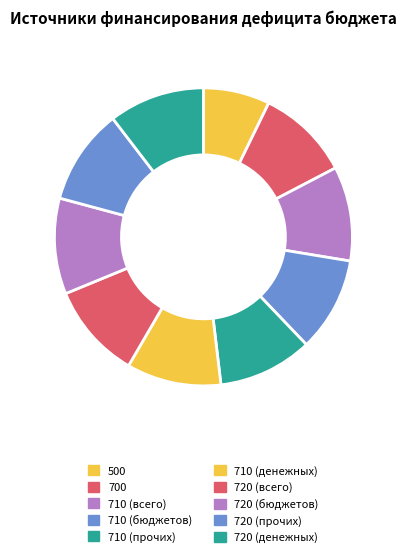

Count the number of slices in the pie.

10